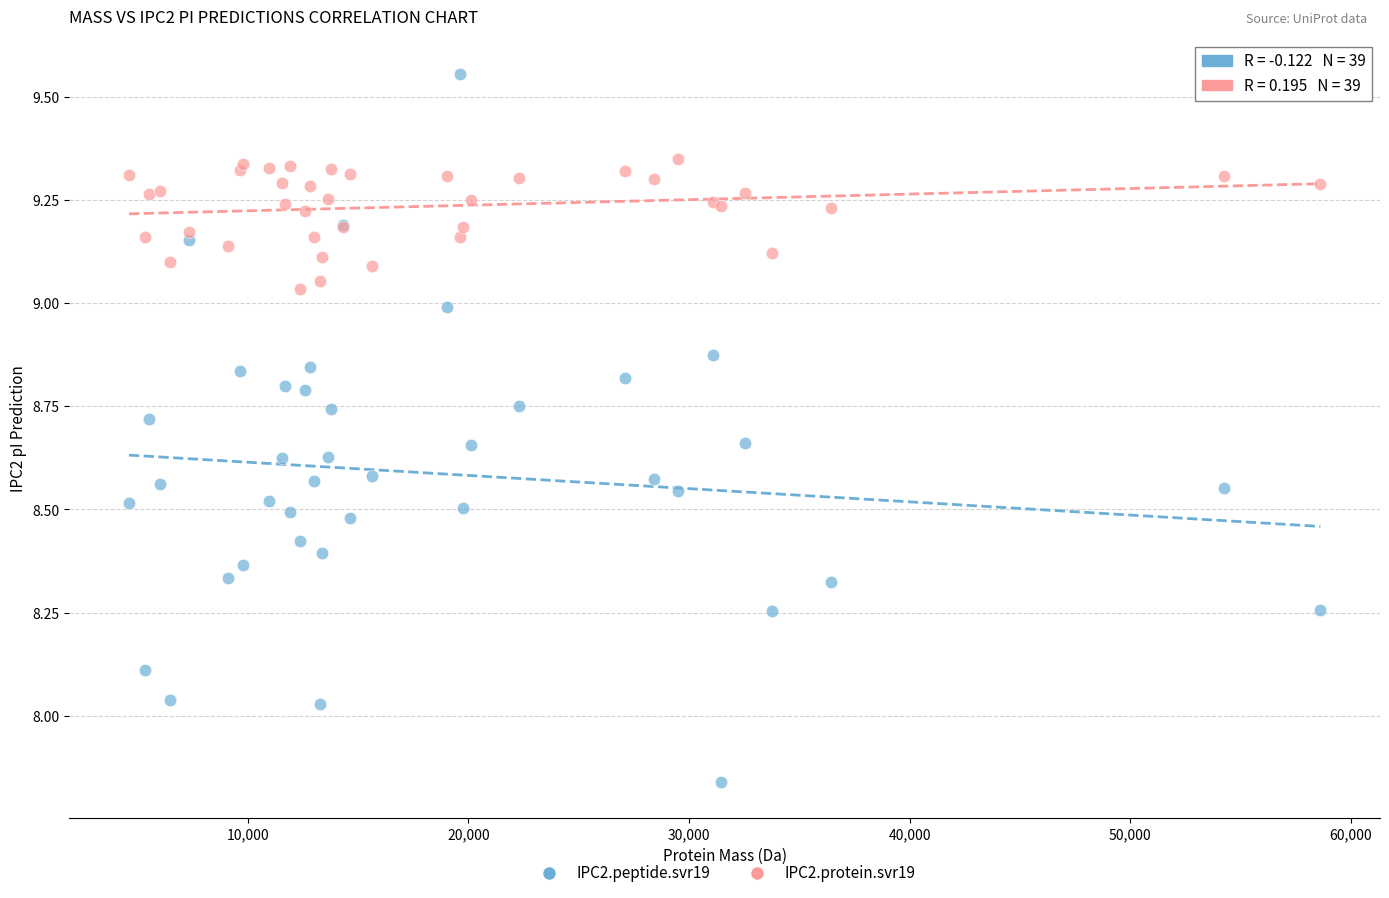

Which series contains the lowest Y value?

IPC2.peptide.svr19